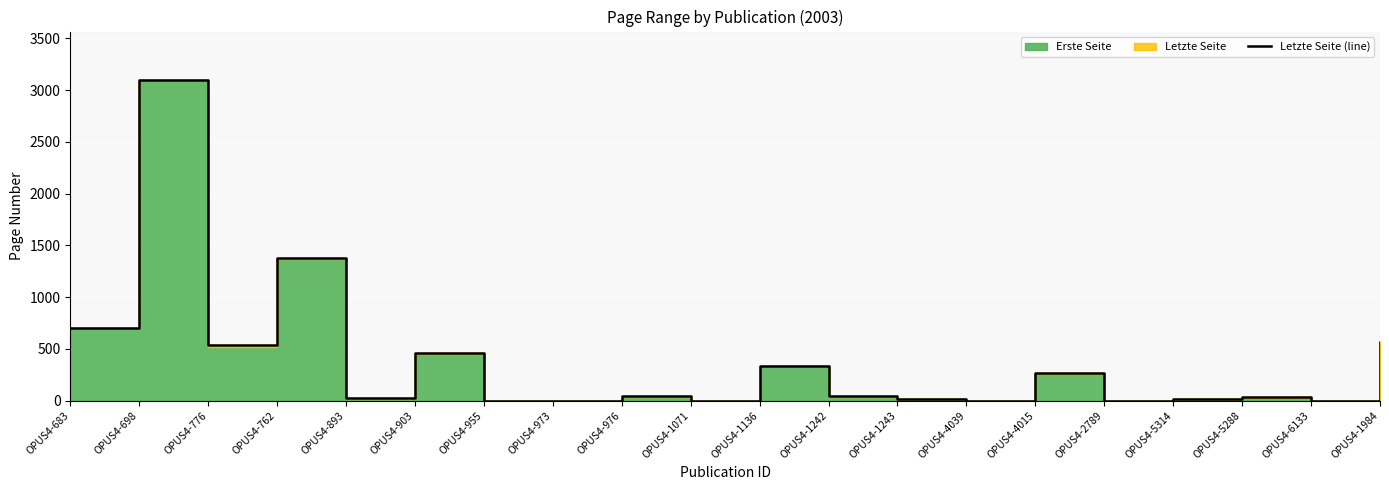

Rank the categories by value from lowest to highest.

OPUS4-955, OPUS4-973, OPUS4-1071, OPUS4-4039, OPUS4-2789, OPUS4-6133, OPUS4-5314, OPUS4-1243, OPUS4-893, OPUS4-5288, OPUS4-976, OPUS4-1242, OPUS4-4015, OPUS4-1136, OPUS4-903, OPUS4-776, OPUS4-1984, OPUS4-683, OPUS4-762, OPUS4-698